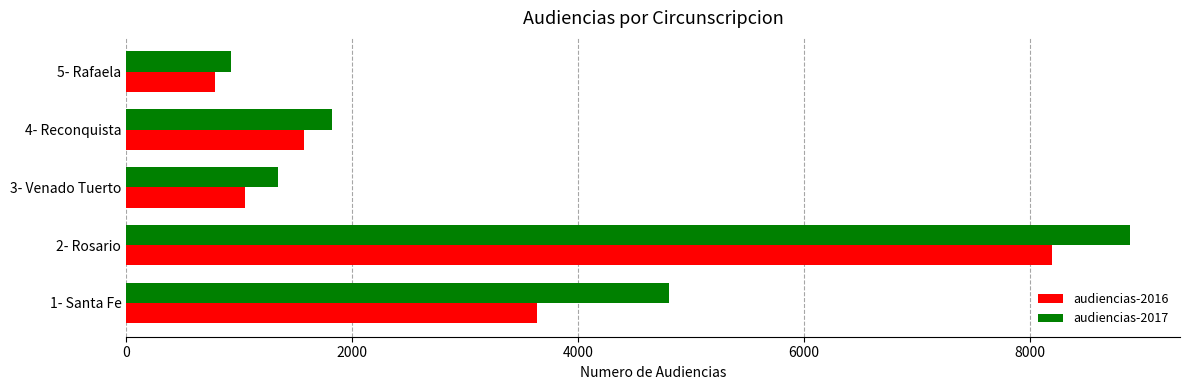

What is the sum of the audiencias-2016 values at 5- Rafaela and 2- Rosario?

8984